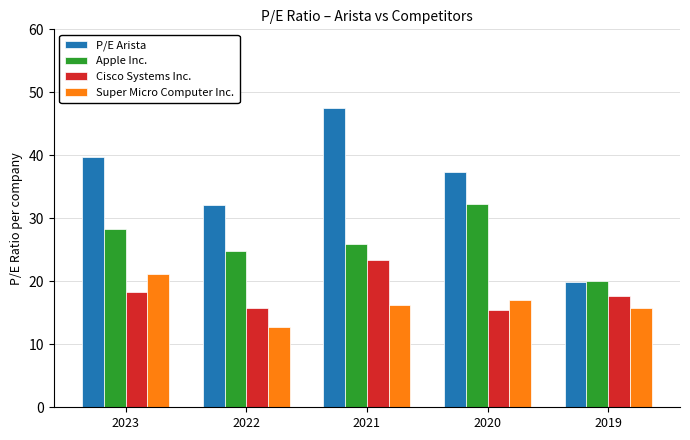

What is the smallest value displayed?

12.7